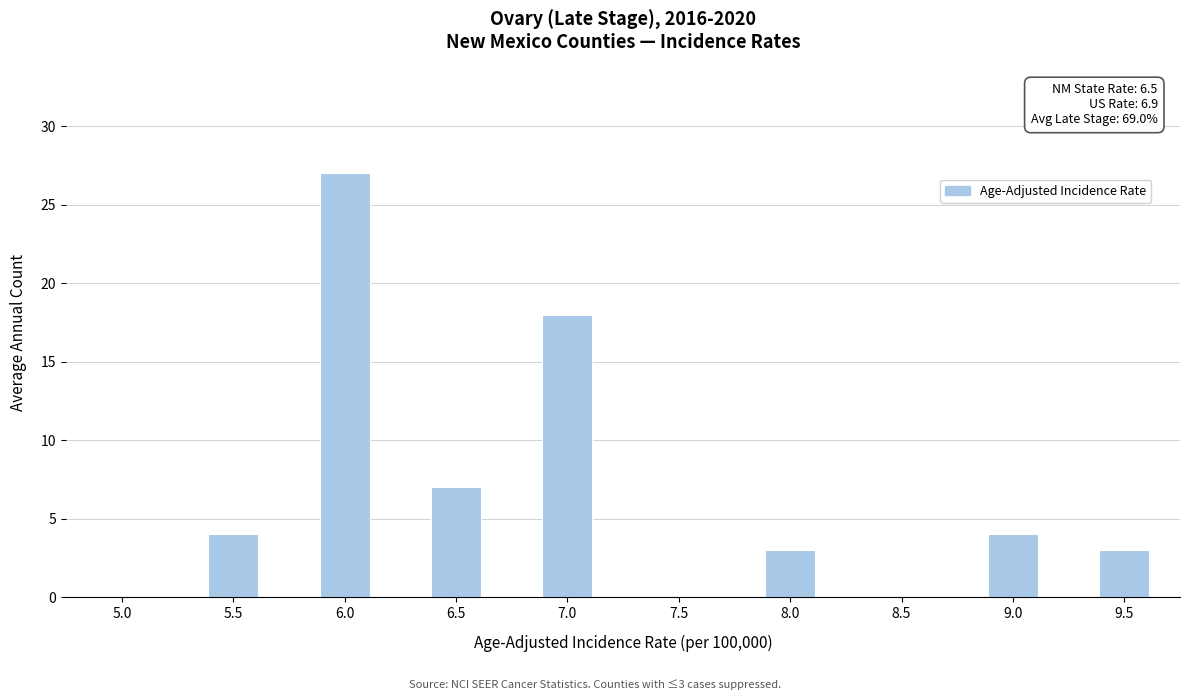

Reading left to right, extract all data points from this chart.

5.0=0	5.5=4	6.0=27	6.5=7	7.0=18	7.5=0	8.0=3	8.5=0	9.0=4	9.5=3